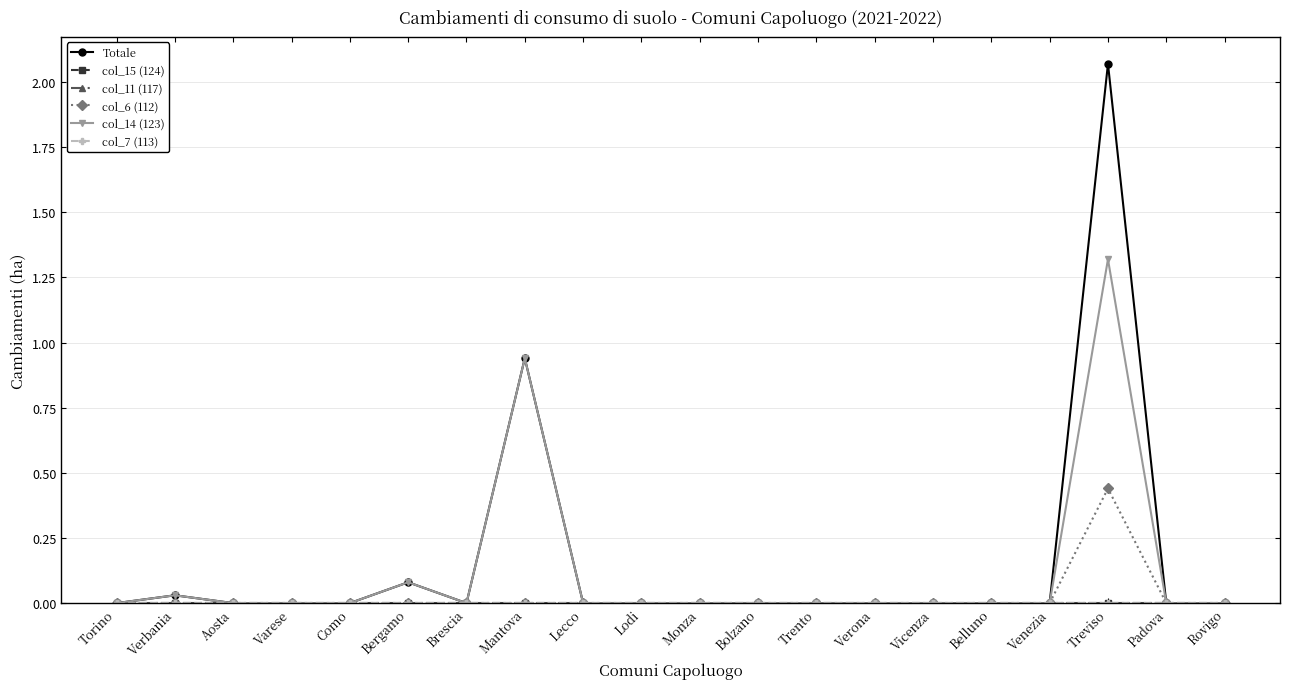

Does the chart have visible grid lines?

Yes